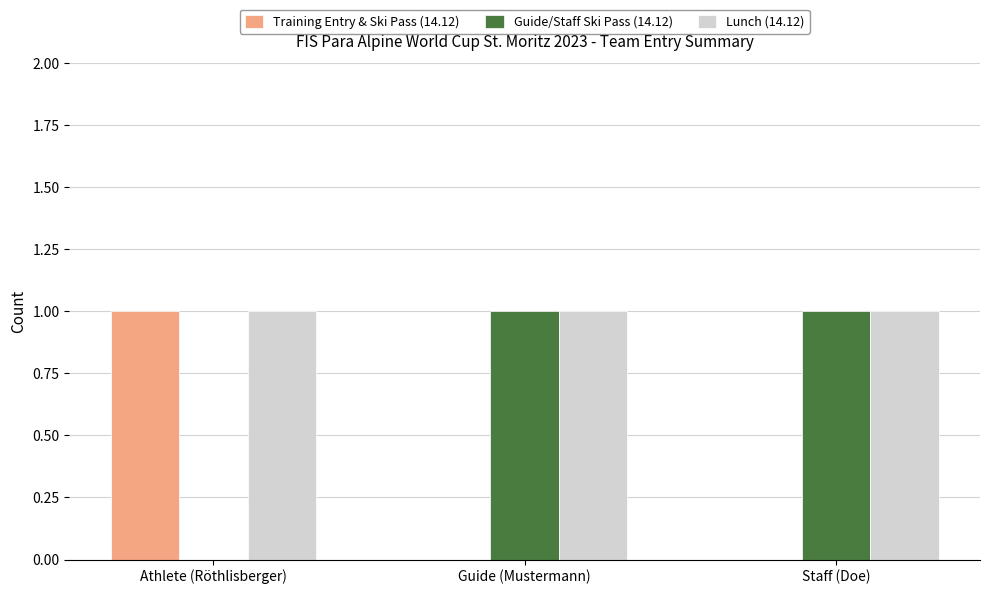

How many groups of bars are there?

3